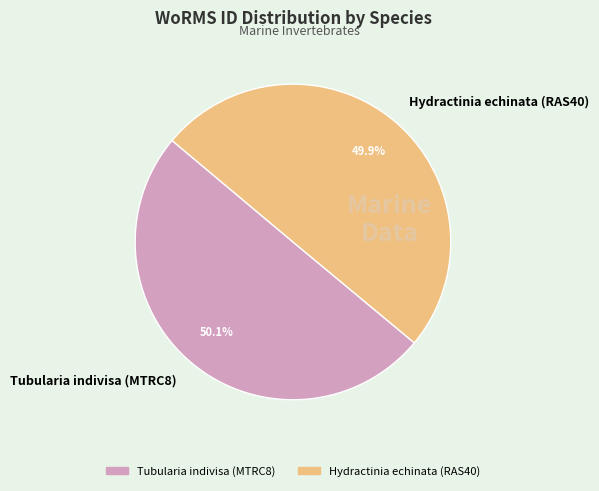

Is there a majority slice in this chart?

Yes